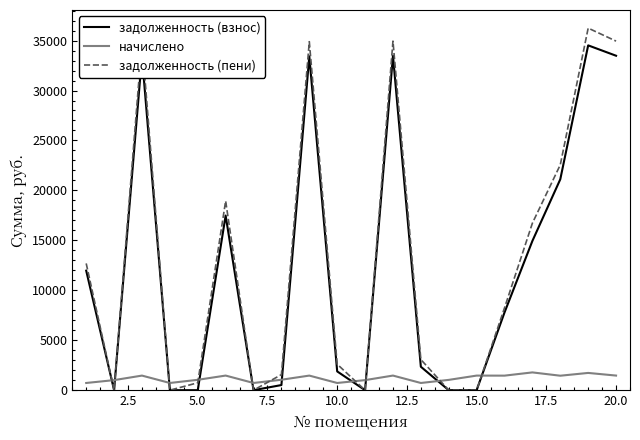

How many lines are shown in the chart?

3